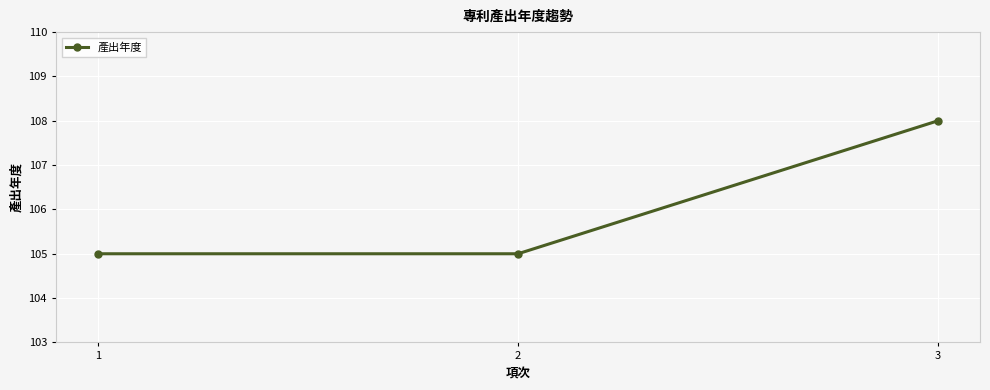

What is the difference between the maximum and second lowest values?

3